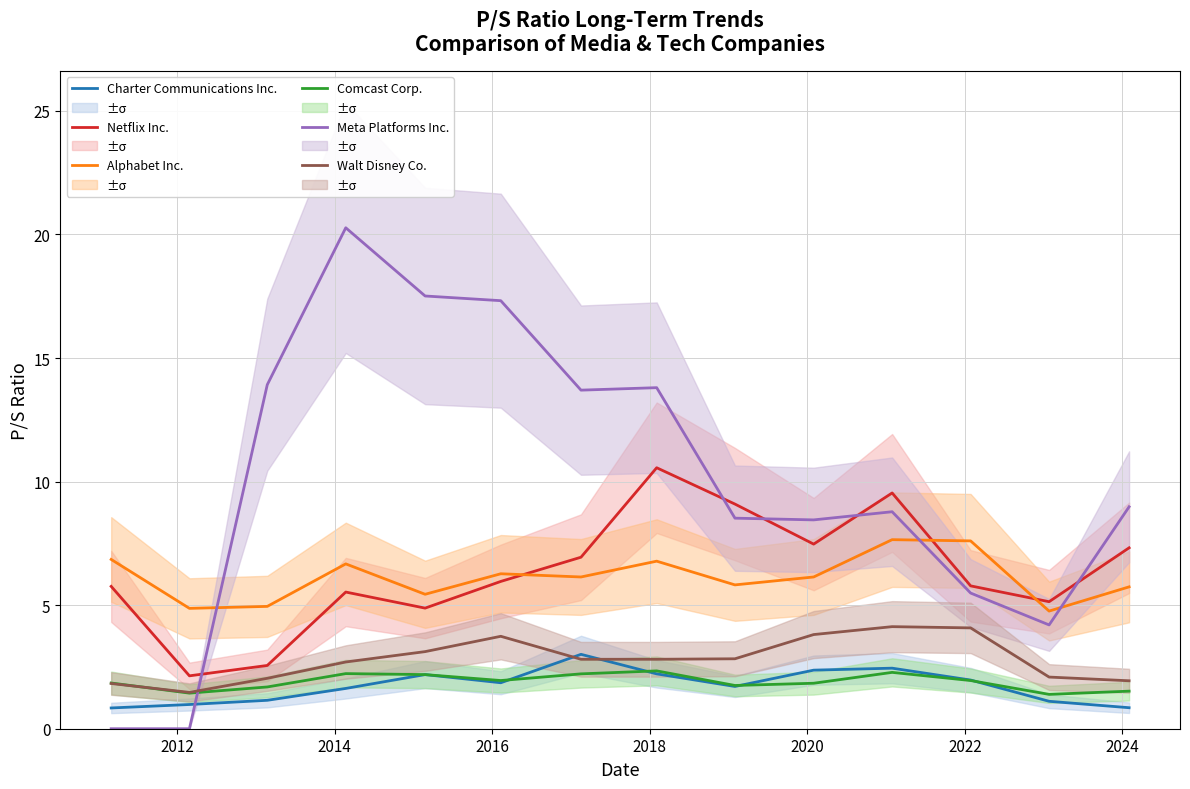

Does the chart display data point markers on the line(s)?

No